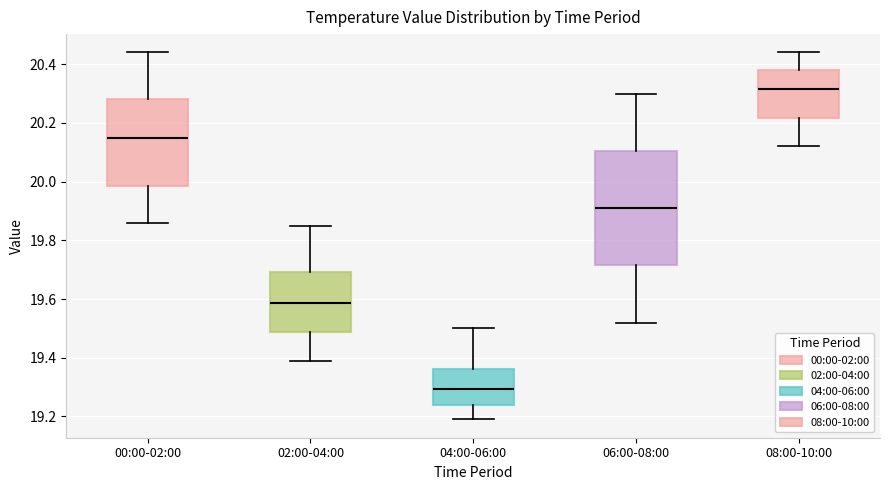

Comparing the boxes themselves (not the whiskers), which one is the tallest?

06:00-08:00